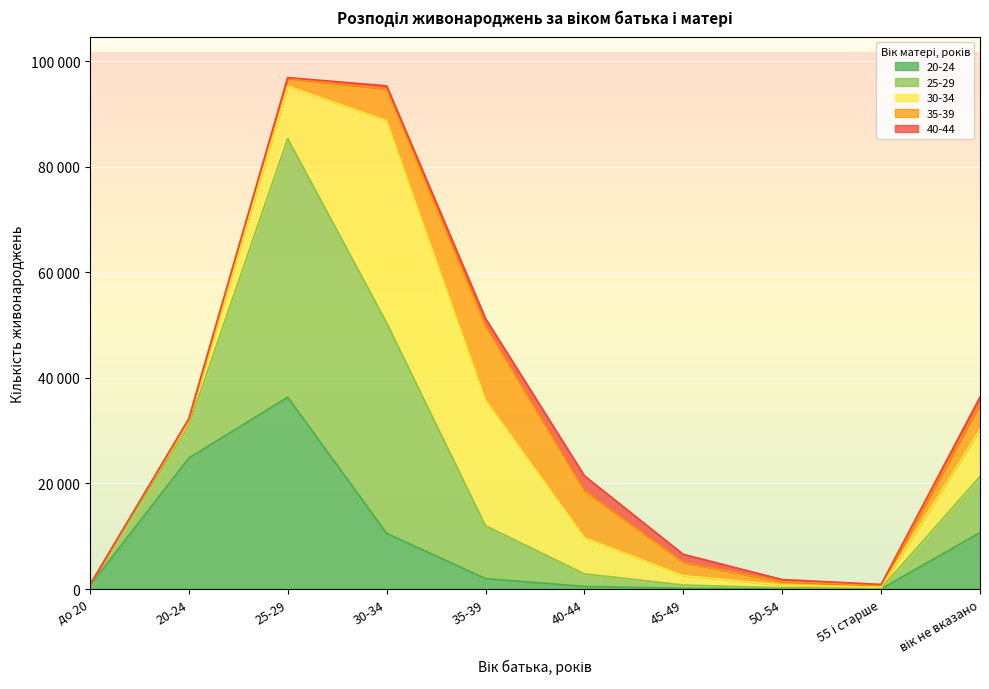

How many interior local valleys does the 35-39 series have?

1